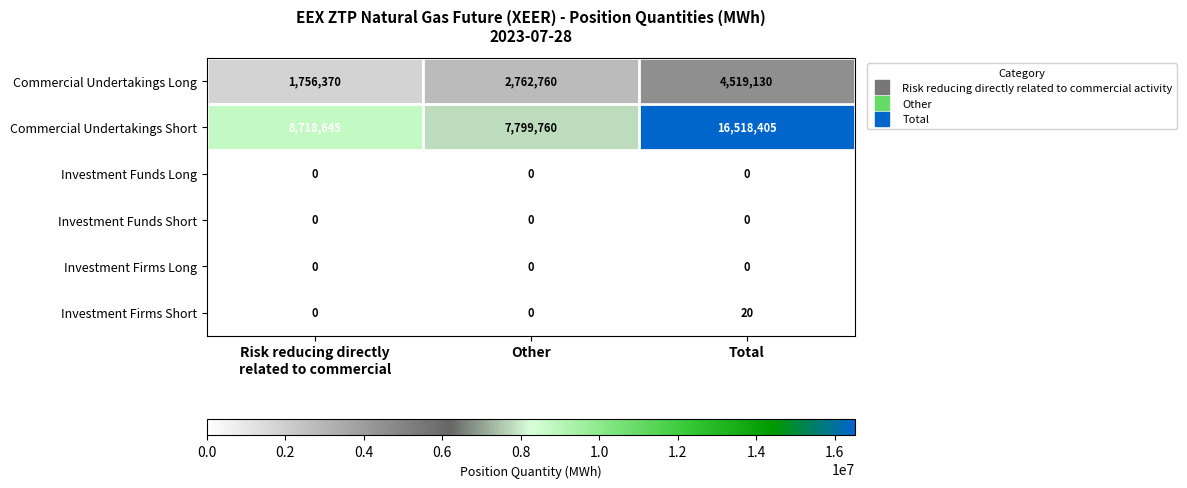

What is the difference between the highest and lowest values at Total?

16518405